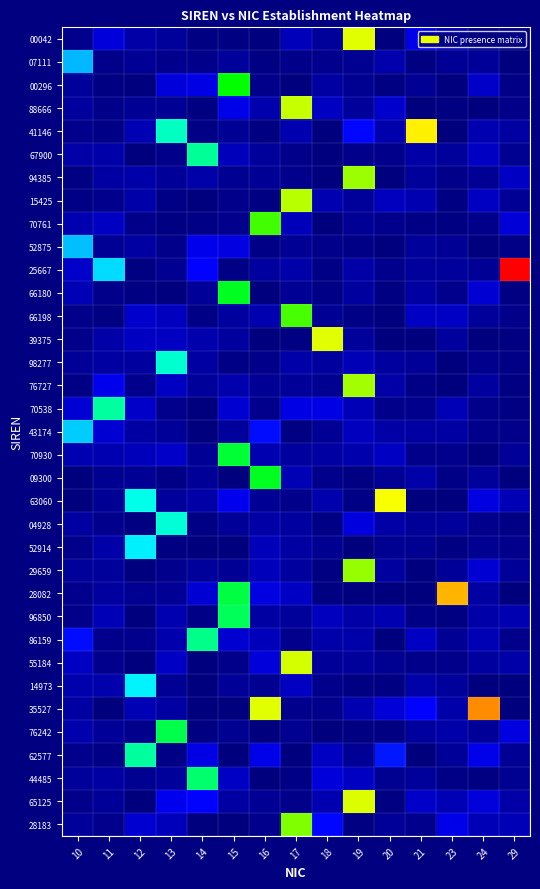

Which series has the largest range (max minus min)?

25667